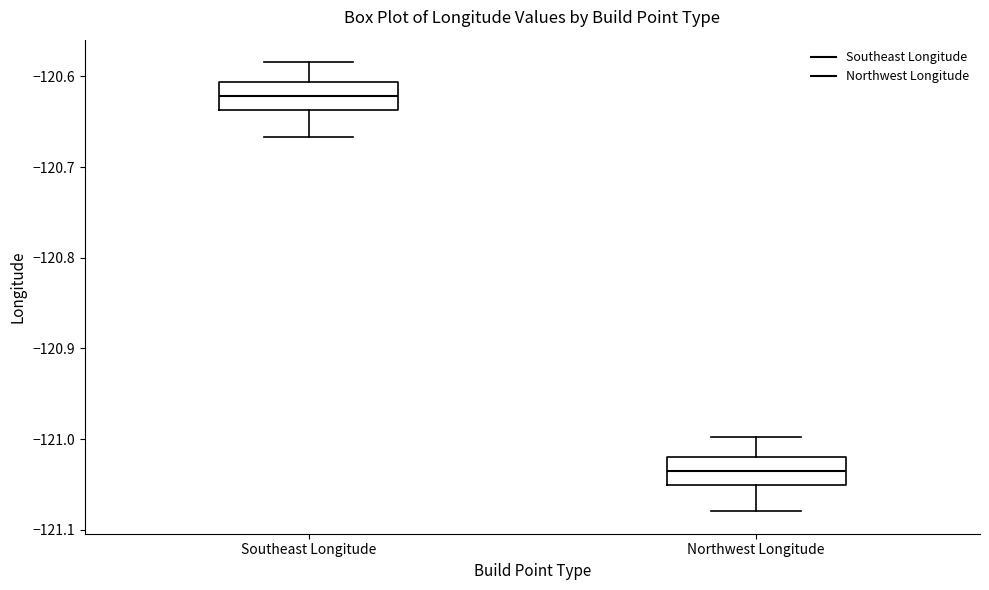

Where does the median line of the box for Southeast Longitude sit on the y-axis? The values are not printed on the chart, so give them approximately, as read against the axis.

-120.62